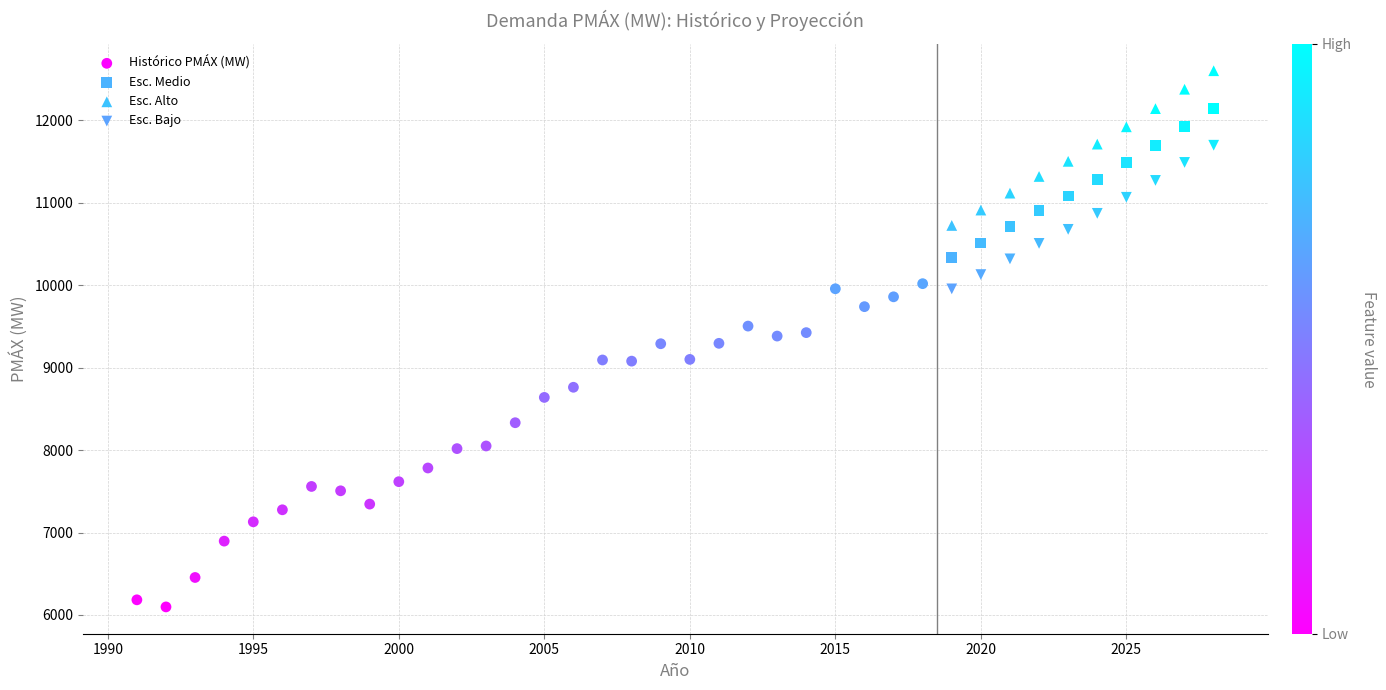

Which series has the widest spread of Y values?

Histórico PMÁX (MW)